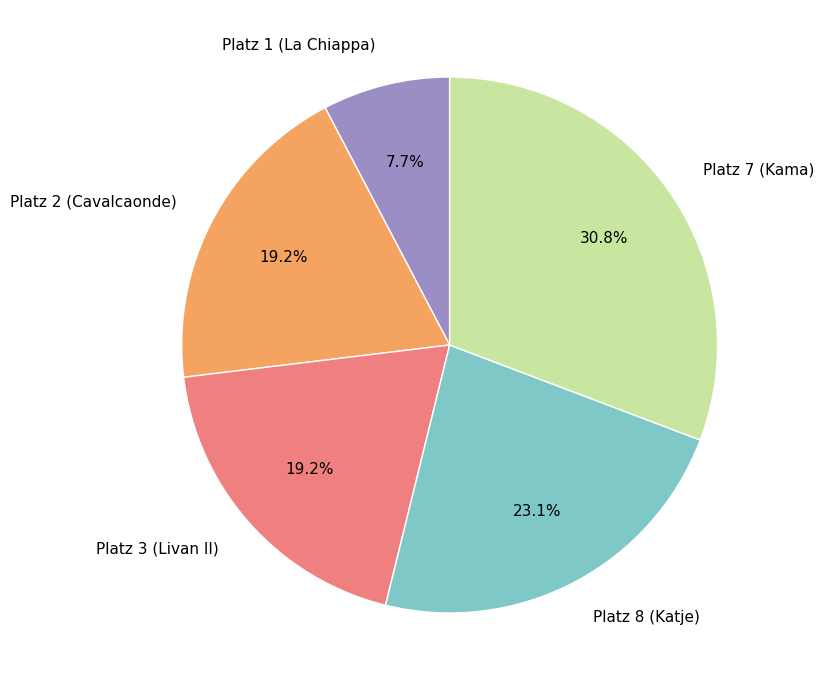

How many segments does this pie chart have?

5